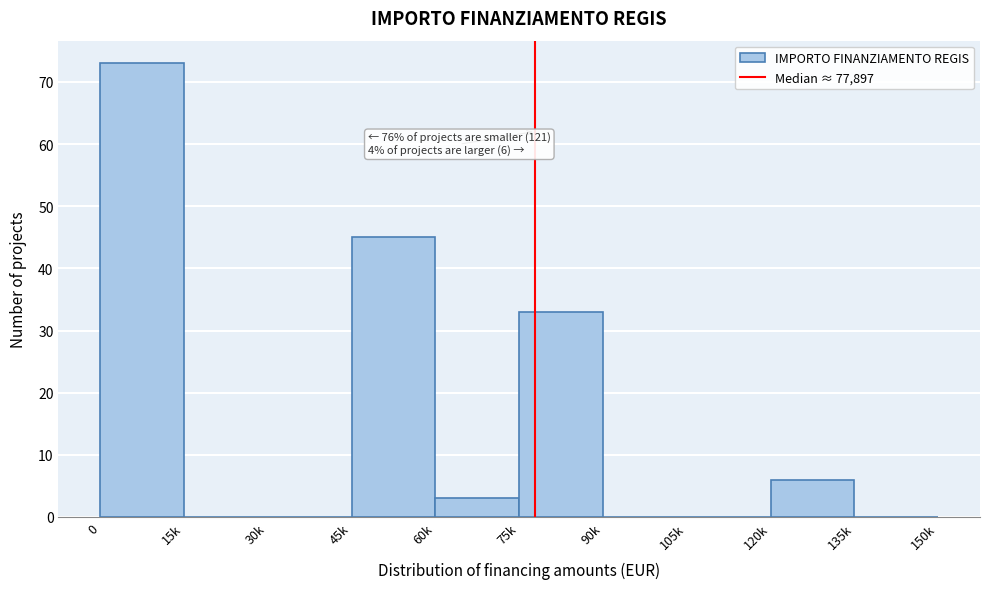

Reading left to right, transcribe all the data shown in this chart.

0=73	15k=0	30k=0	45k=45	60k=3	75k=33	90k=0	105k=0	120k=6	135k=0